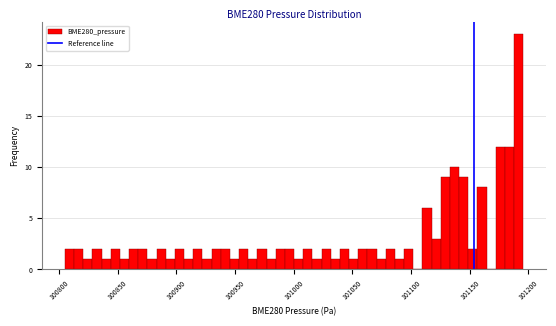

Read against the x-axis, roughly where is the centre of the tallest bar?

101190